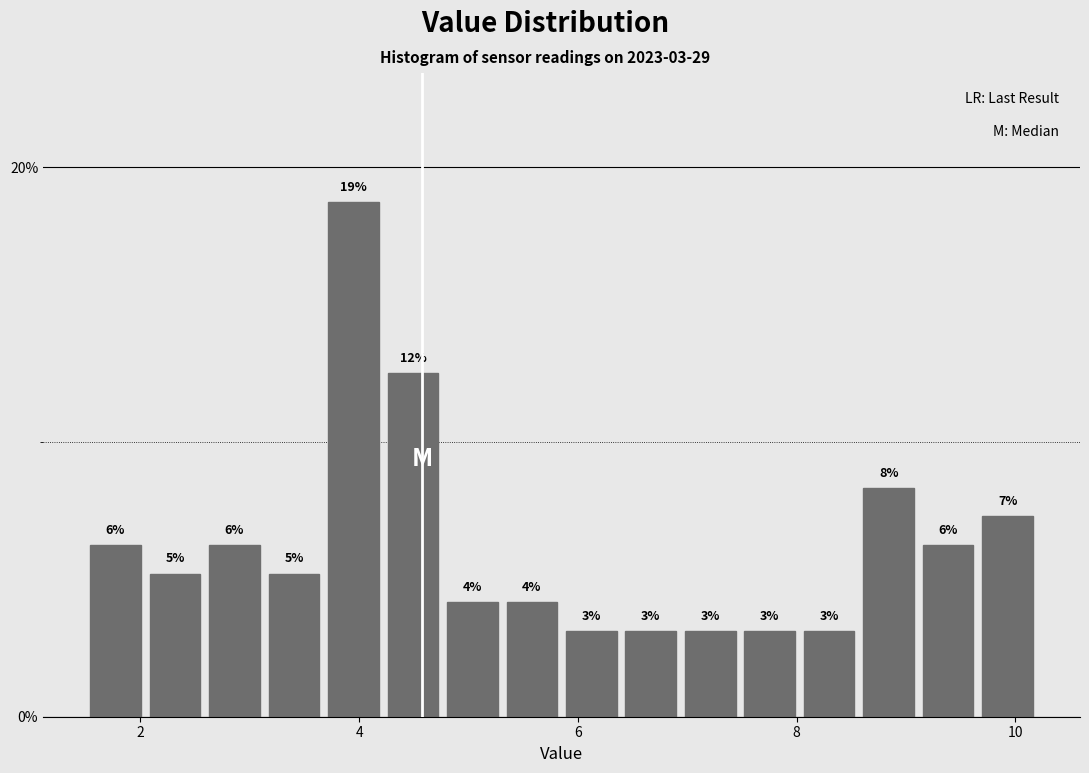

Read against the x-axis, roughly where is the centre of the tallest bar?

4.0